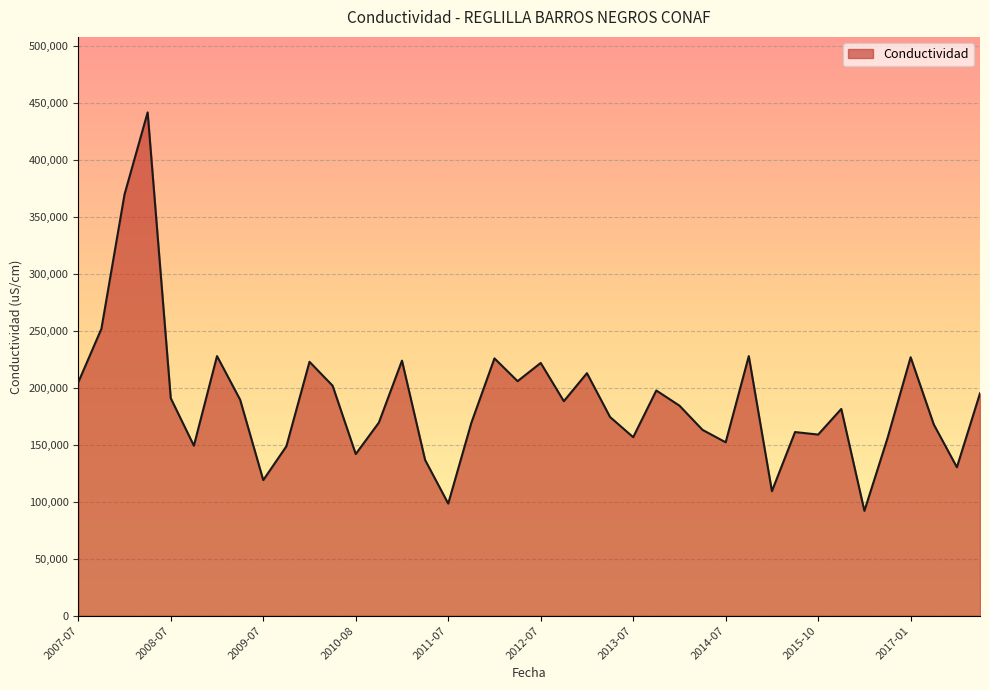

What is the difference between the maximum and minimum values?

349900